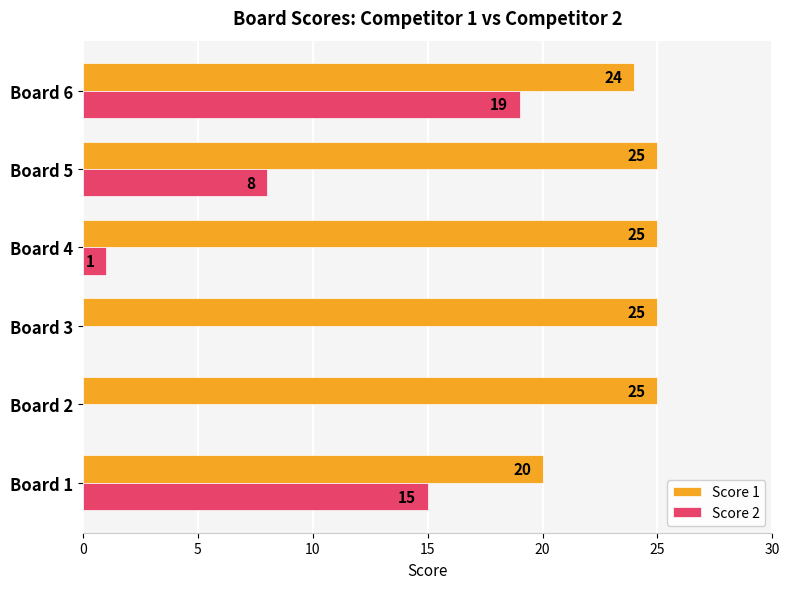

What is the sum of the Score 1 values at Board 3 and Board 2?

50